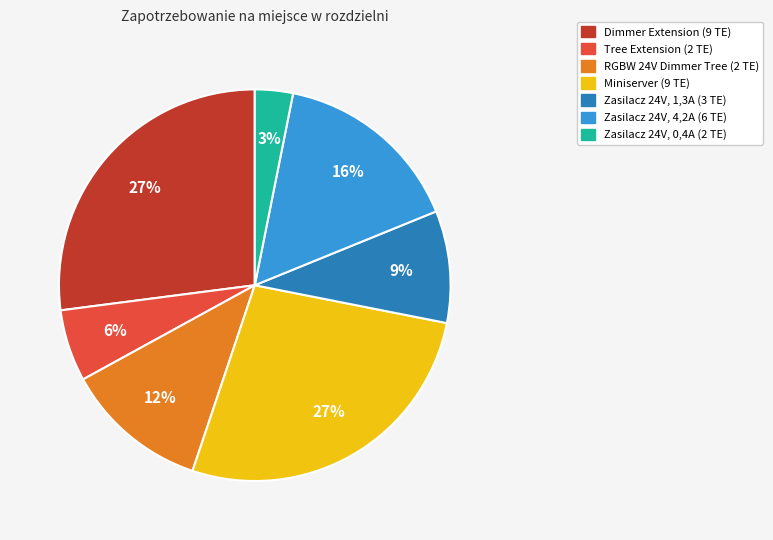

Is it true that Tree Extension (2 TE) is 6% of the pie?

True